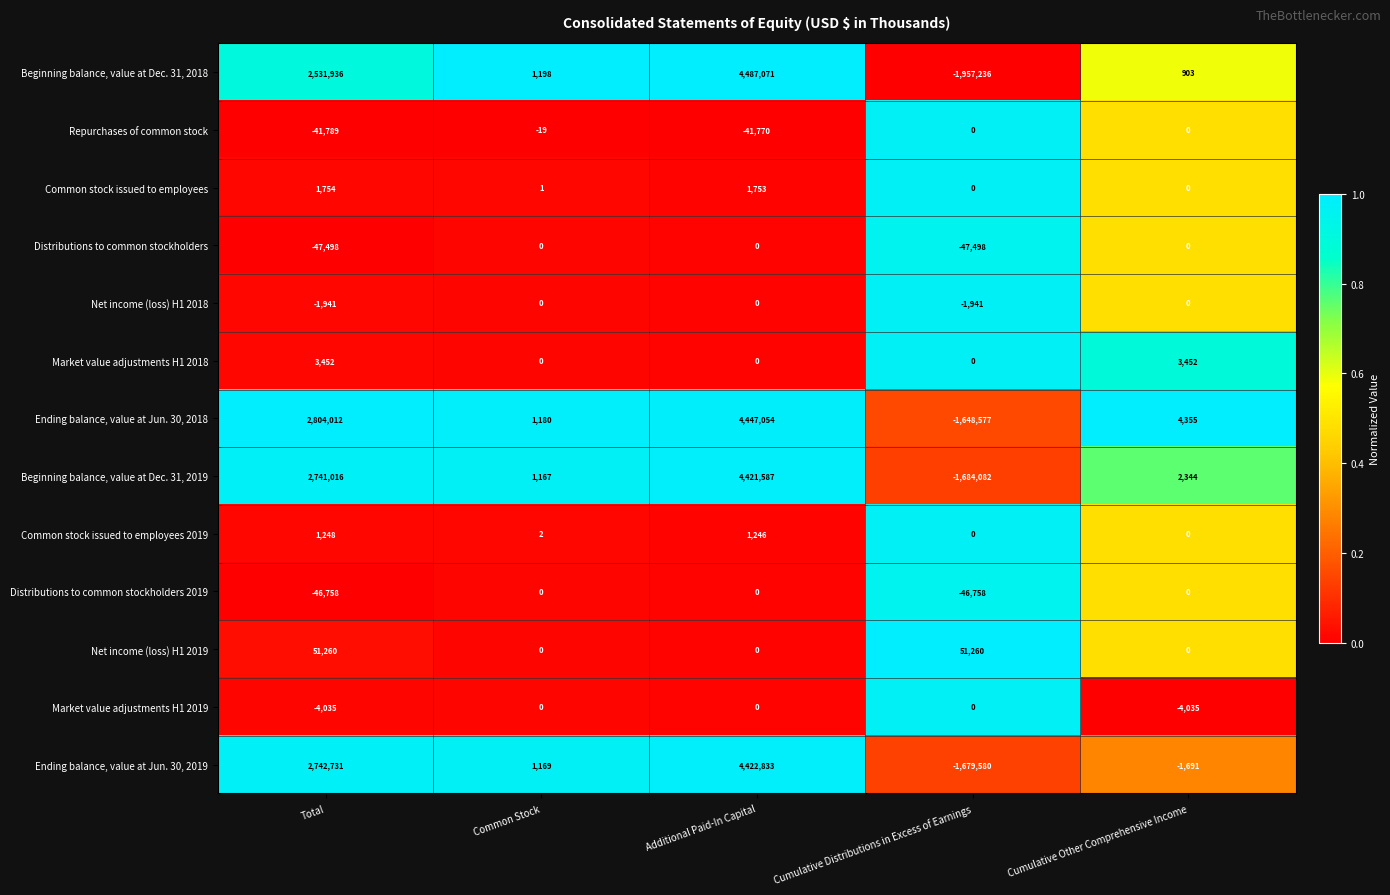

The value of Repurchases of common stock at Additional Paid-In Capital is -9543. True or false?

False